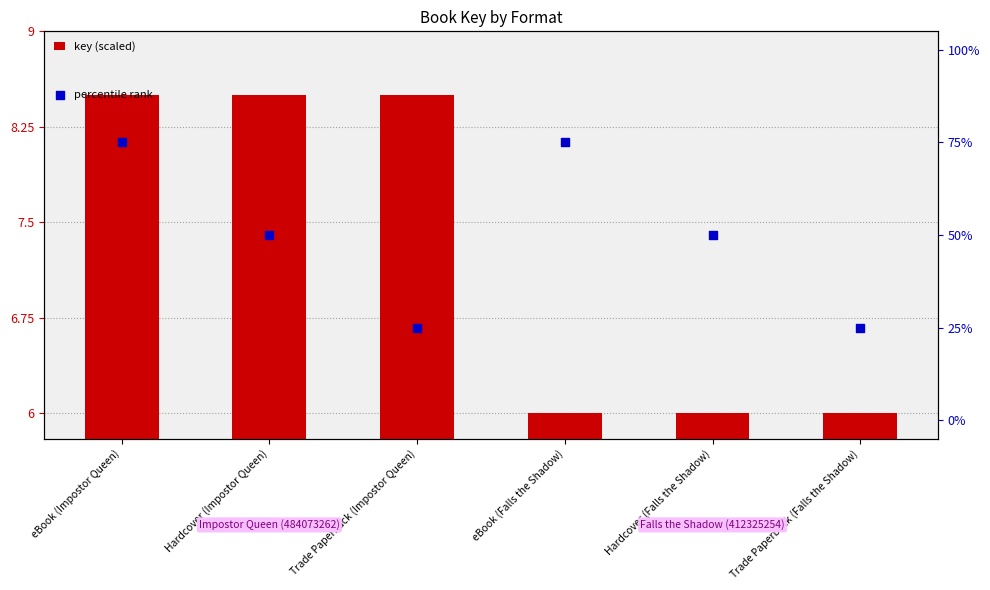

At which category is the sum across all series the highest?

eBook (Impostor Queen)